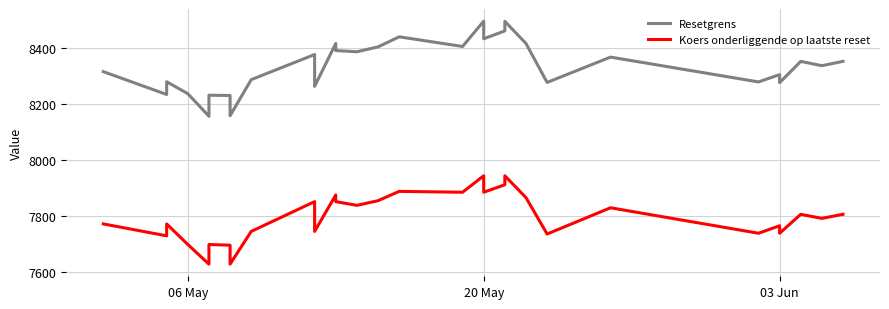

True or false: Resetgrens and Koers onderliggende op laatste reset intersect in this chart.

False